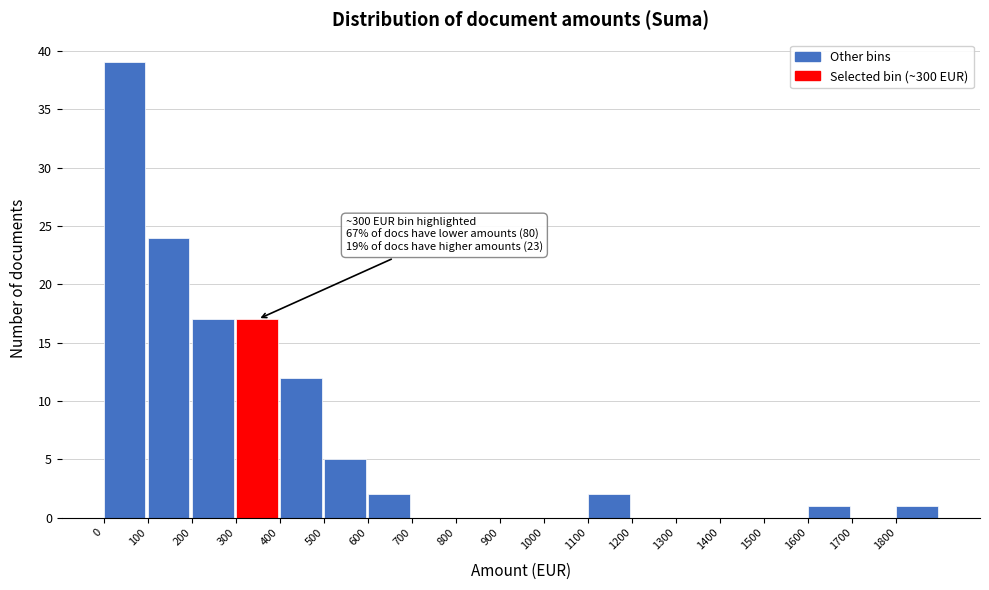

Over which range of the x-axis is the bar tallest?

0 to 100